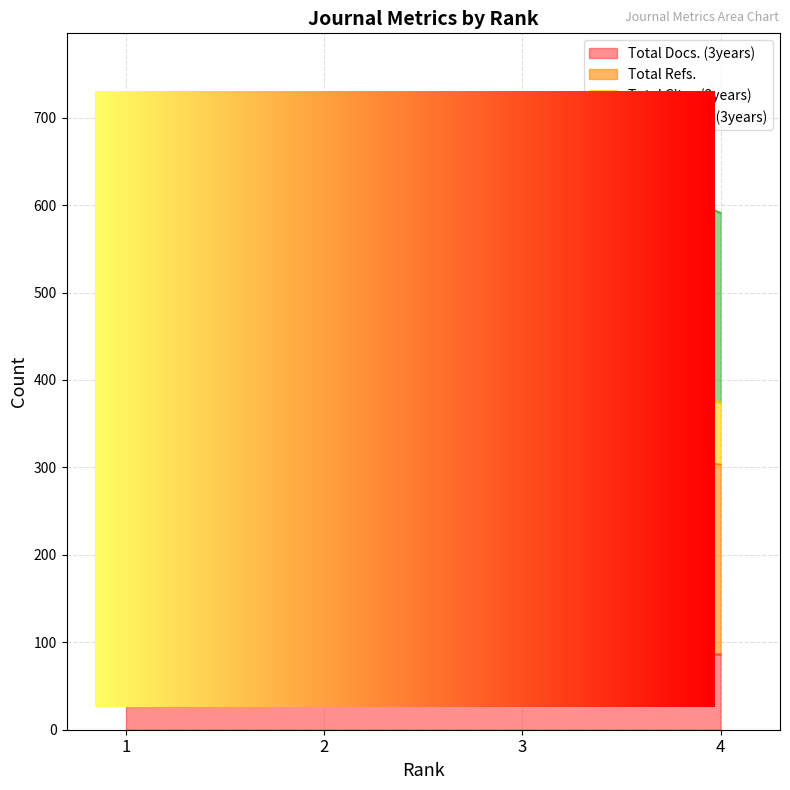

The value of Total Refs. at 4 is 303. True or false?

True